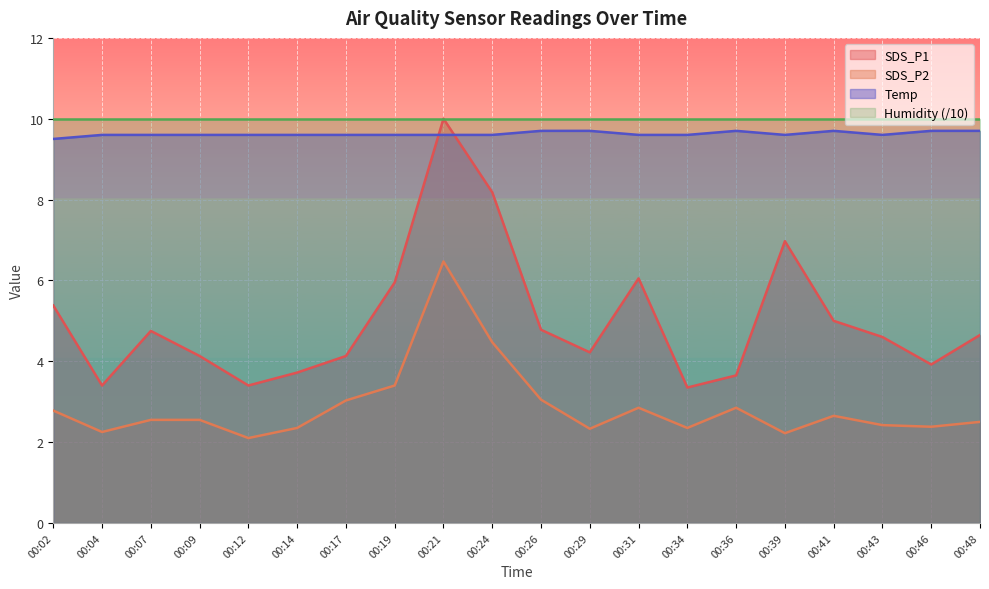

True or false: SDS_P2 has a value of 3.4 at 00:19.

True